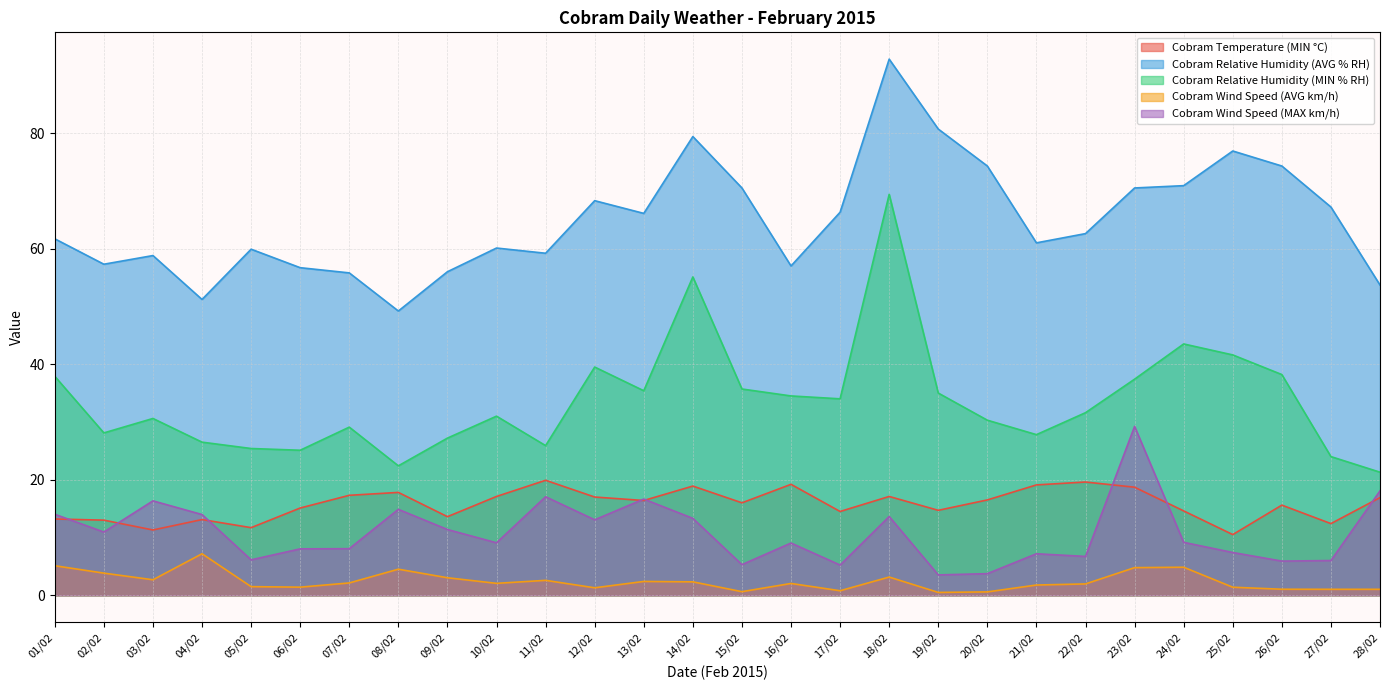

Rank the categories by Cobram Wind Speed (AVG km/h) value from lowest to highest.

19/02, 20/02, 15/02, 17/02, 27/02, 28/02, 26/02, 12/02, 25/02, 06/02, 05/02, 21/02, 22/02, 16/02, 10/02, 07/02, 14/02, 13/02, 11/02, 03/02, 09/02, 18/02, 02/02, 08/02, 23/02, 24/02, 01/02, 04/02